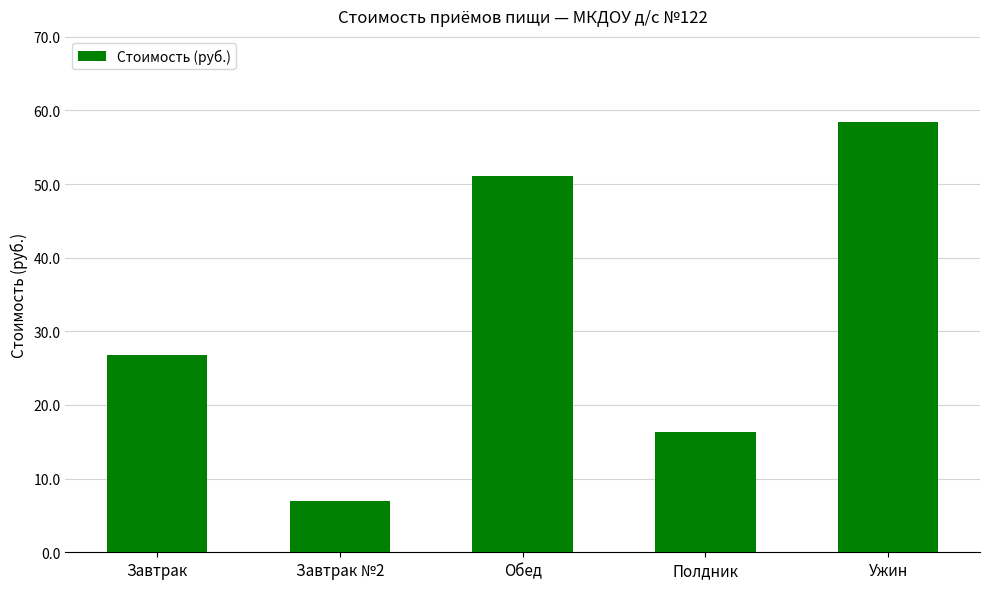

Count the number of categories in the chart.

5